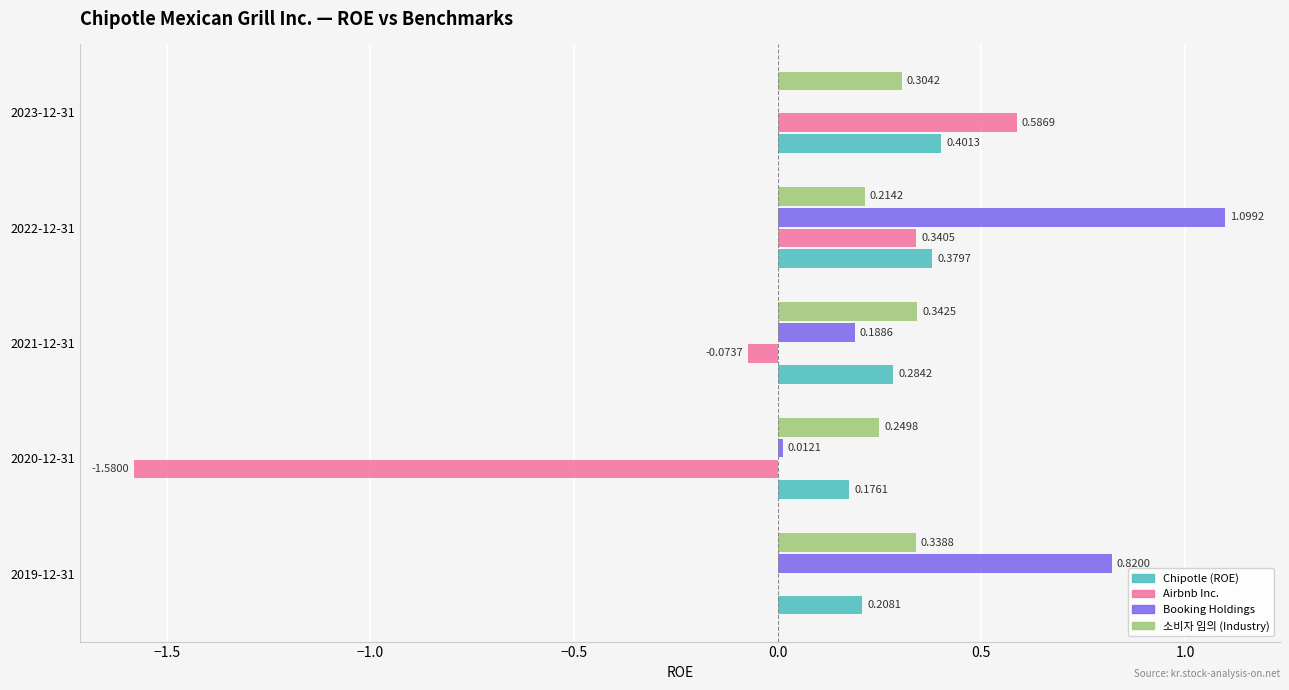

Between 2021-12-31 and 2023-12-31, which series saw the biggest shift?

Airbnb Inc.